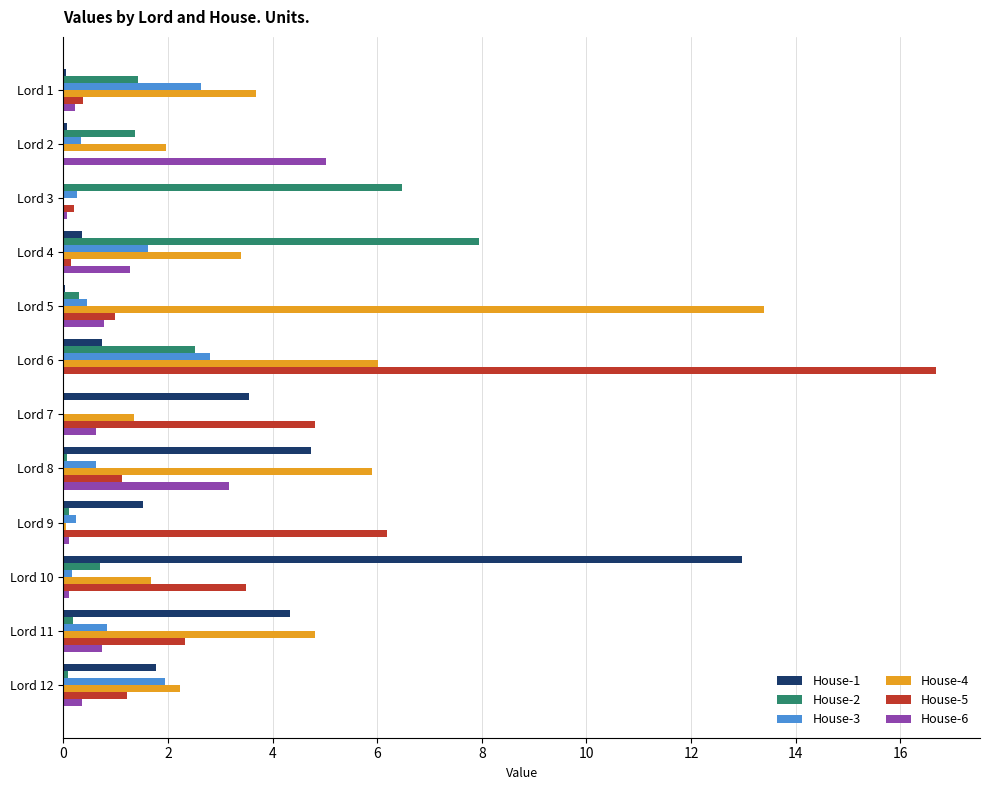

The value of House-5 at Lord 7 is 3.0. True or false?

False